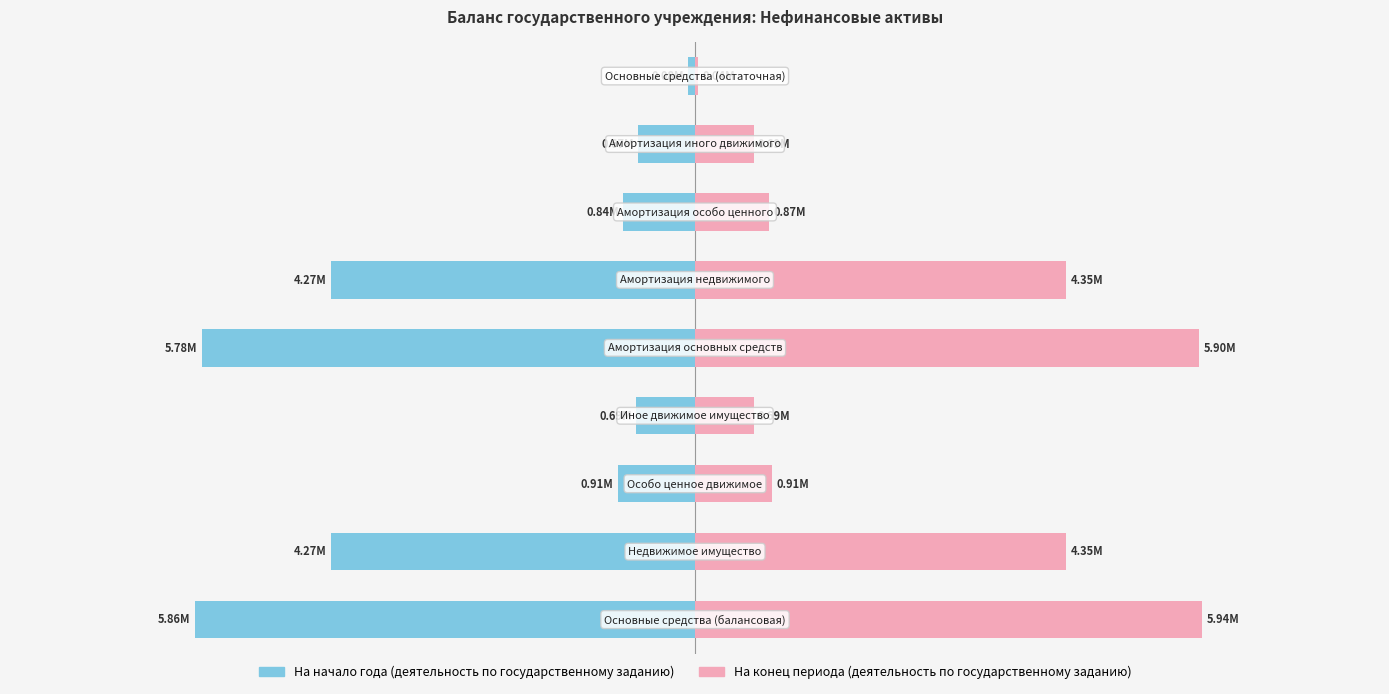

At 3, list the series in order from largest to smallest.

На конец периода (деятельность по государственному заданию), На начало года (деятельность по государственному заданию)